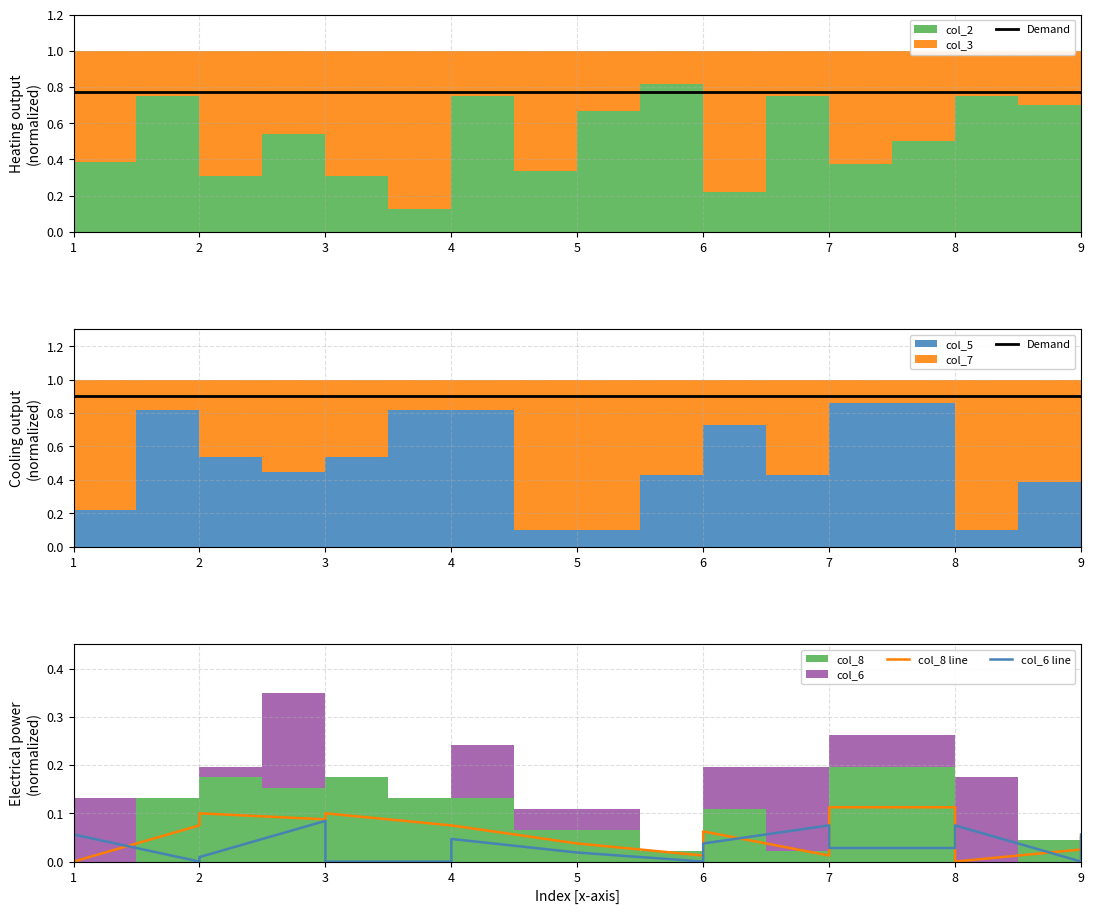

What is the maximum value for col_8 line?

0.1